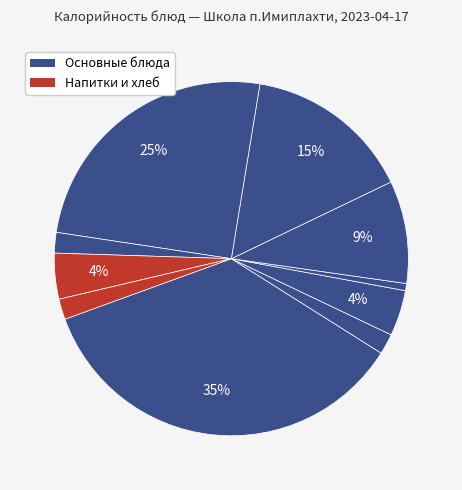

How many slices are in this pie chart?

10